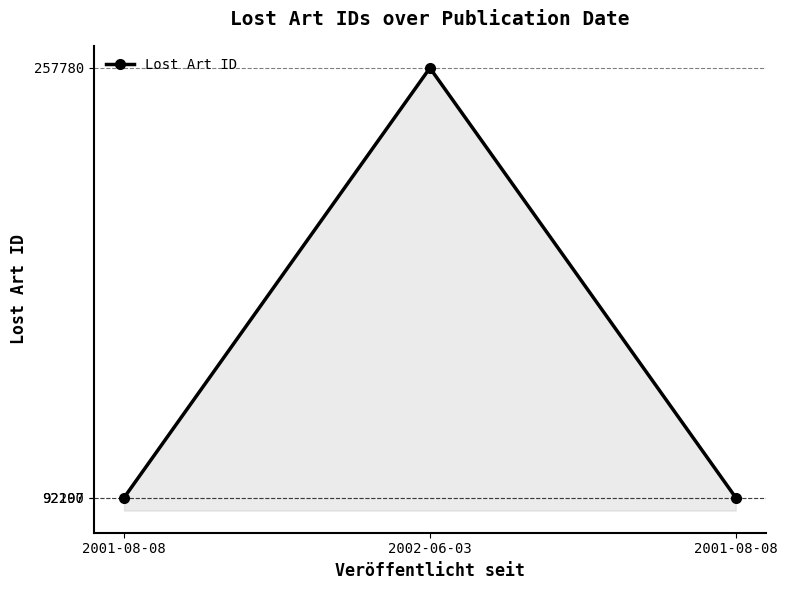

Is this an area chart (filled region under the line)?

Yes